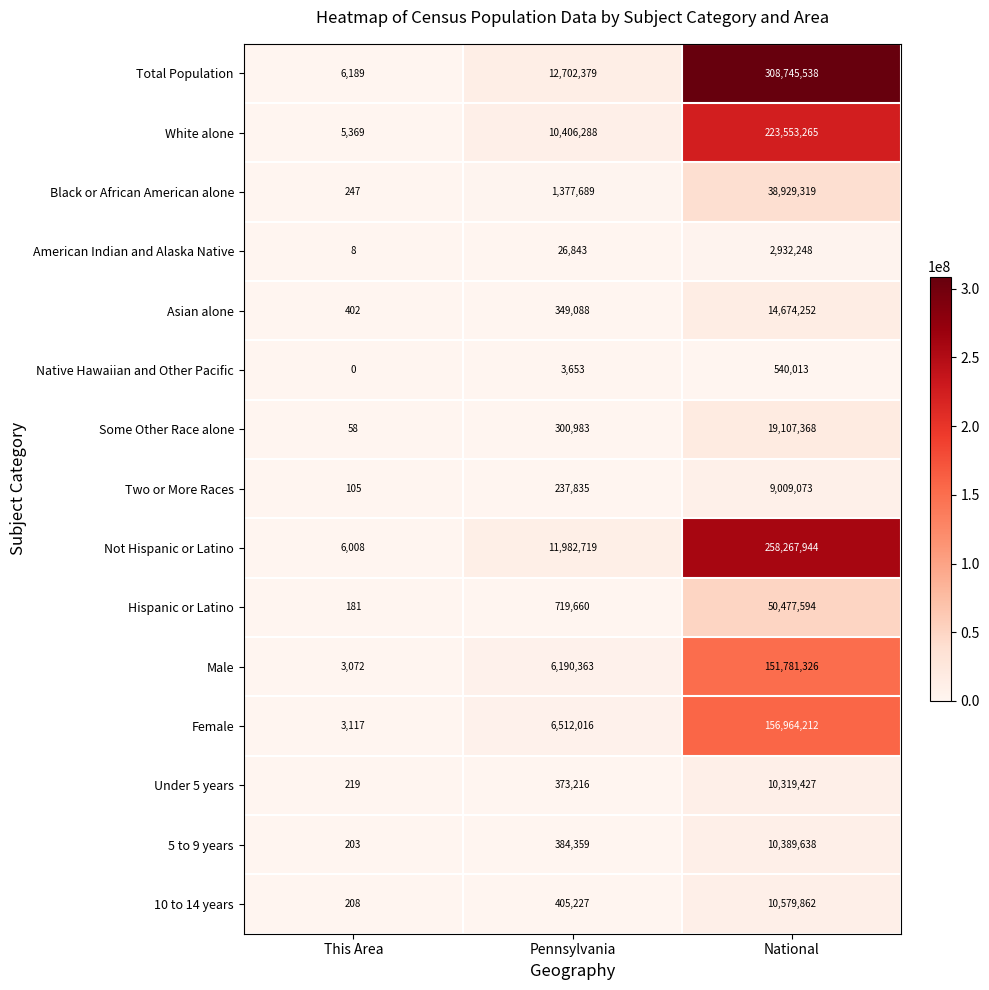

Rank the series at This Area from lowest to highest value.

Native Hawaiian and Other Pacific, American Indian and Alaska Native, Some Other Race alone, Two or More Races, Hispanic or Latino, 5 to 9 years, 10 to 14 years, Under 5 years, Black or African American alone, Asian alone, Male, Female, White alone, Not Hispanic or Latino, Total Population